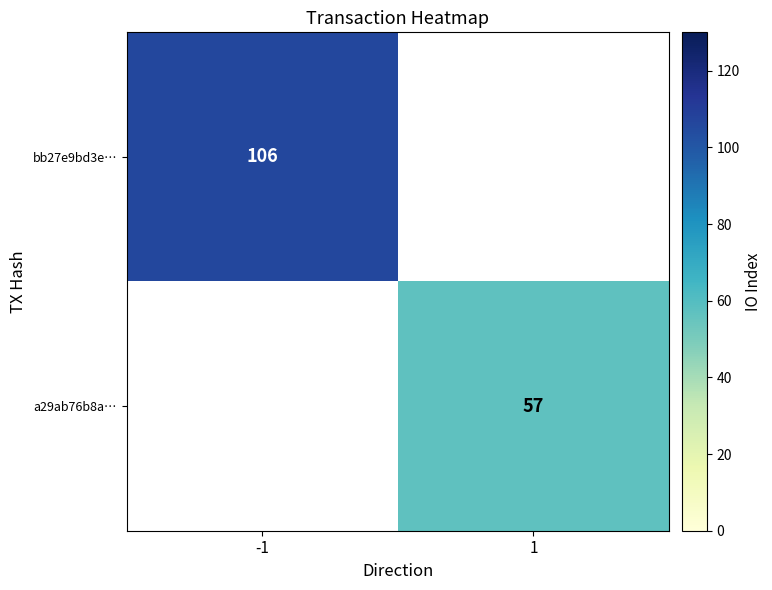

The a29ab76b8a… series shows 91 at 1. True or false?

False